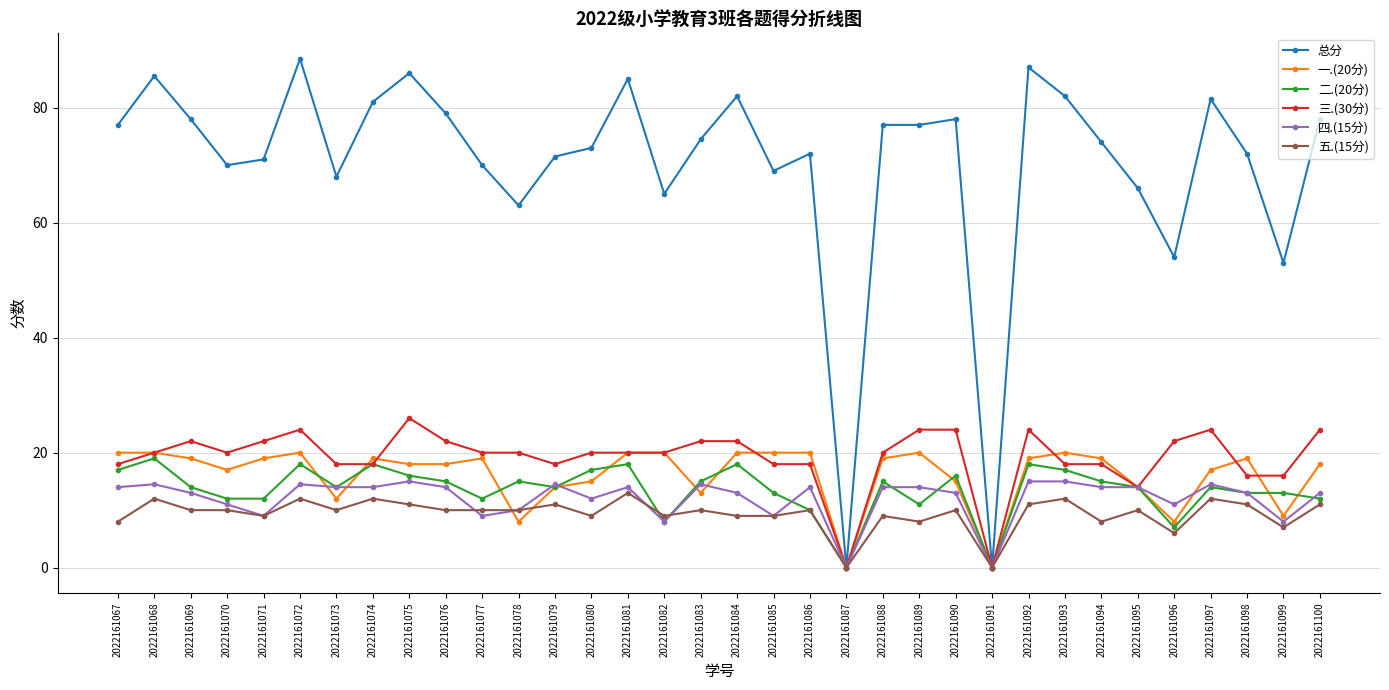

At how many categories does at least one series exceed 4?

32